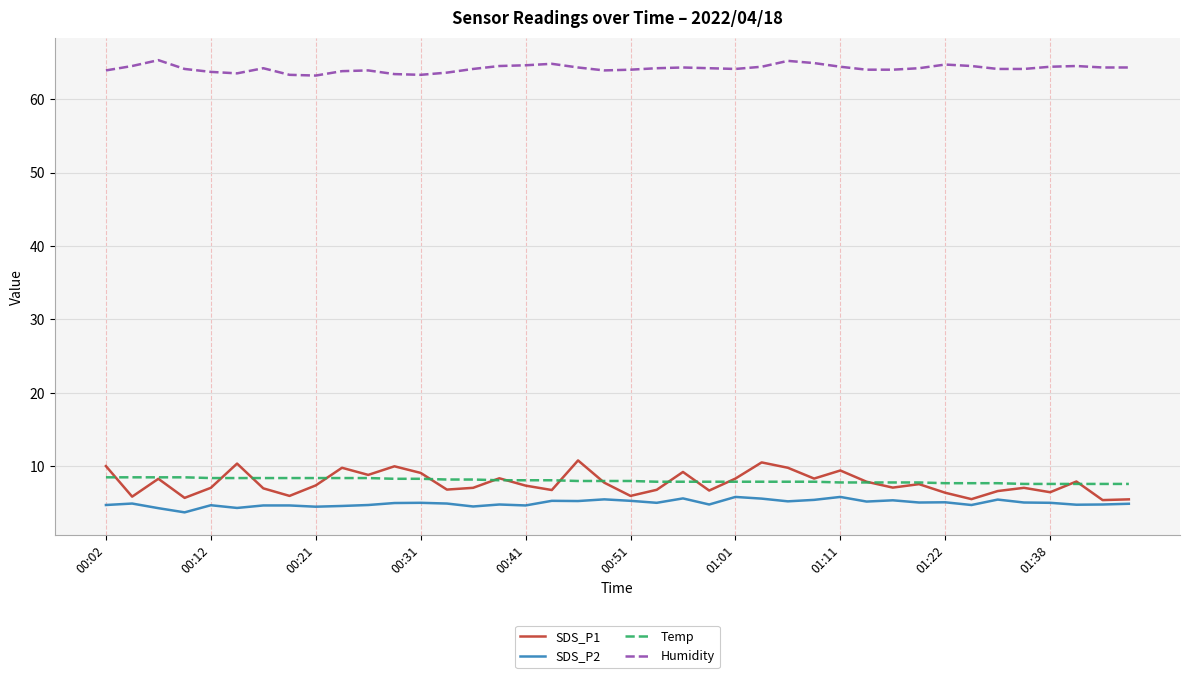

True or false: Humidity and Temp cross at least once.

False